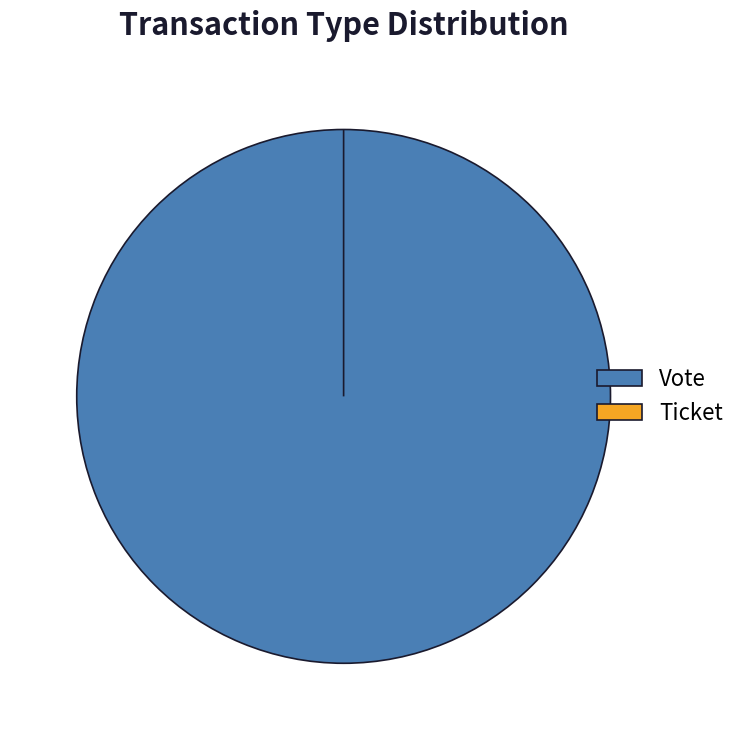

What is the change in value from Vote to Ticket?

-1